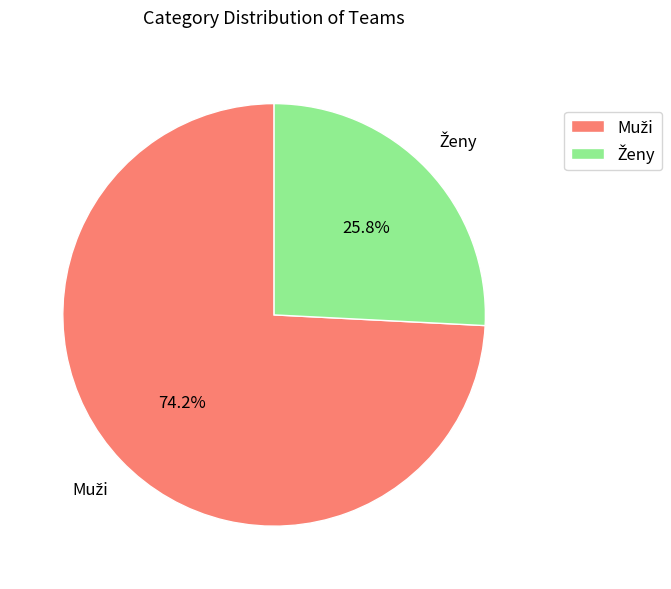

Is there any slice that represents more than half of the pie?

Yes